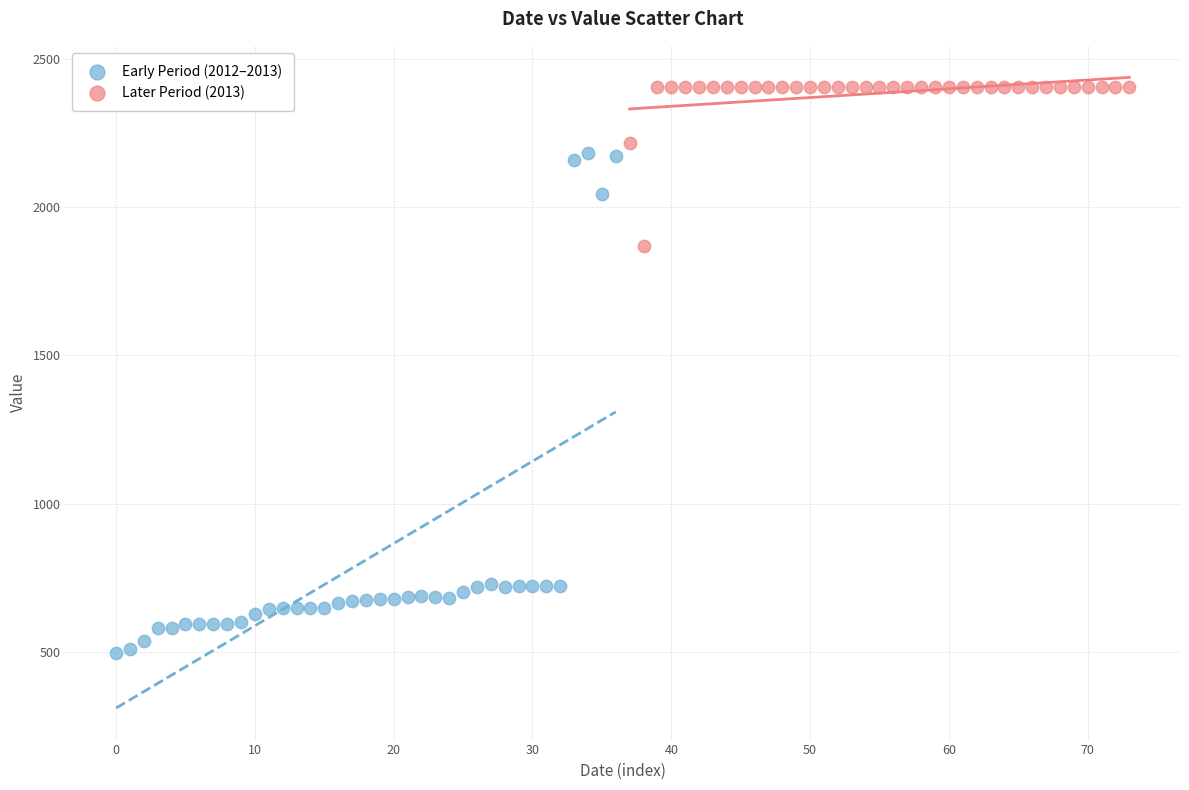

Which series has the widest spread of Y values?

Early Period (2012–2013)